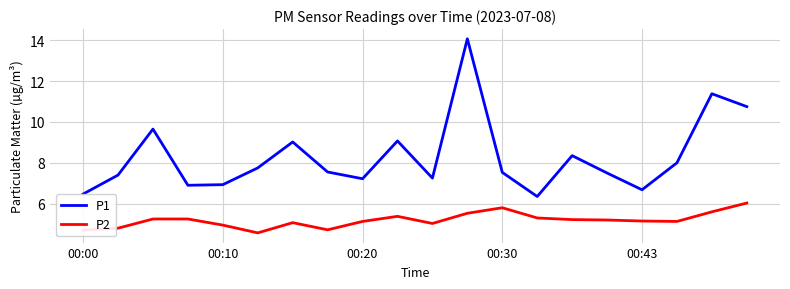

True or false: P1 and P2 cross at least once.

False